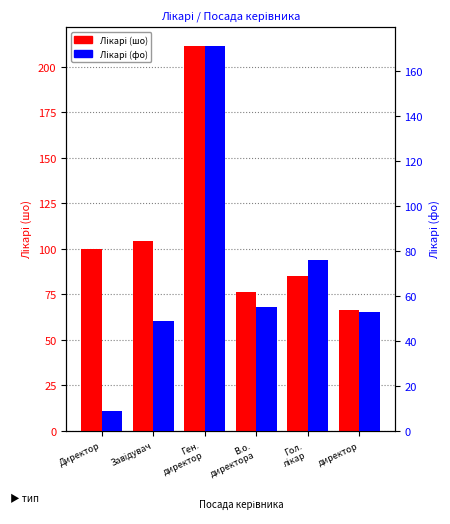

Reading left to right, list all the values displayed in this chart.

Лікарі (шо): 100.0	104.2	211.2	76.0	85.0	66.5
Лікарі (фо): 8.8	49.0	171.0	55.0	76.0	53.0